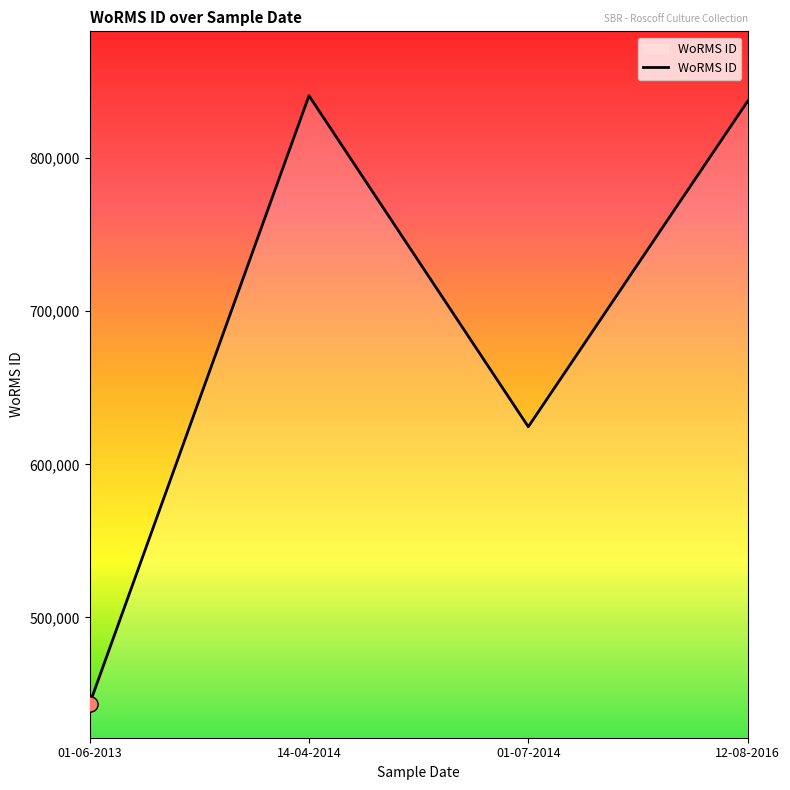

Which has a higher value, 01-07-2014 or 01-06-2013?

01-07-2014